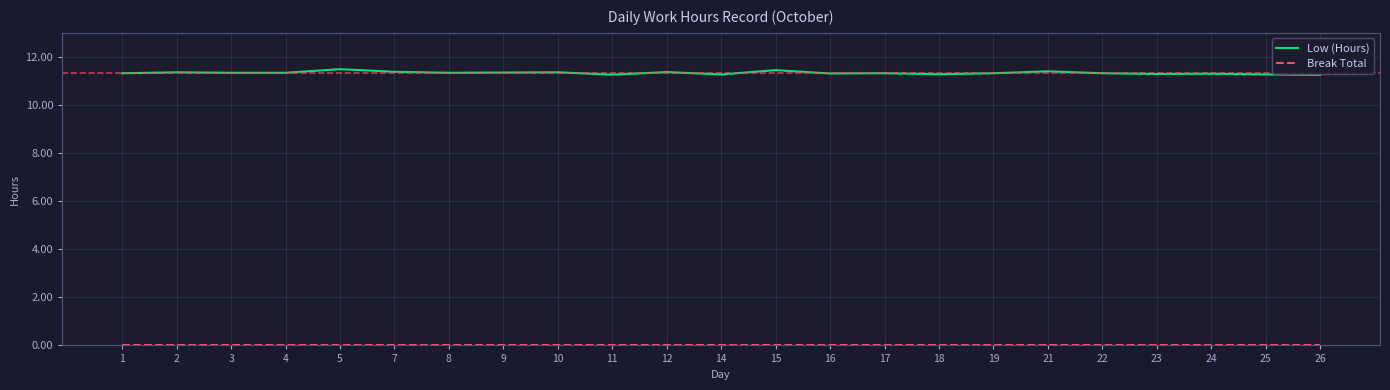

What is the difference between the highest and lowest values at 16?

11.3